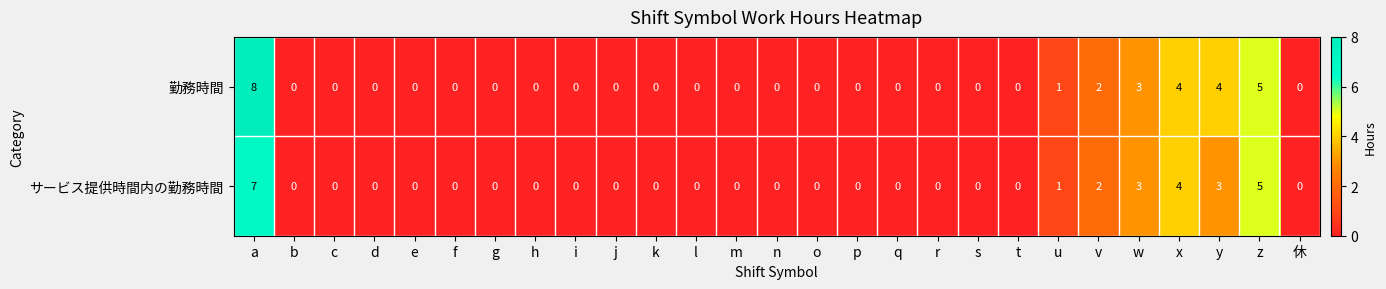

Count the サービス提供時間内の勤務時間 values in the range 0 to 1.

21